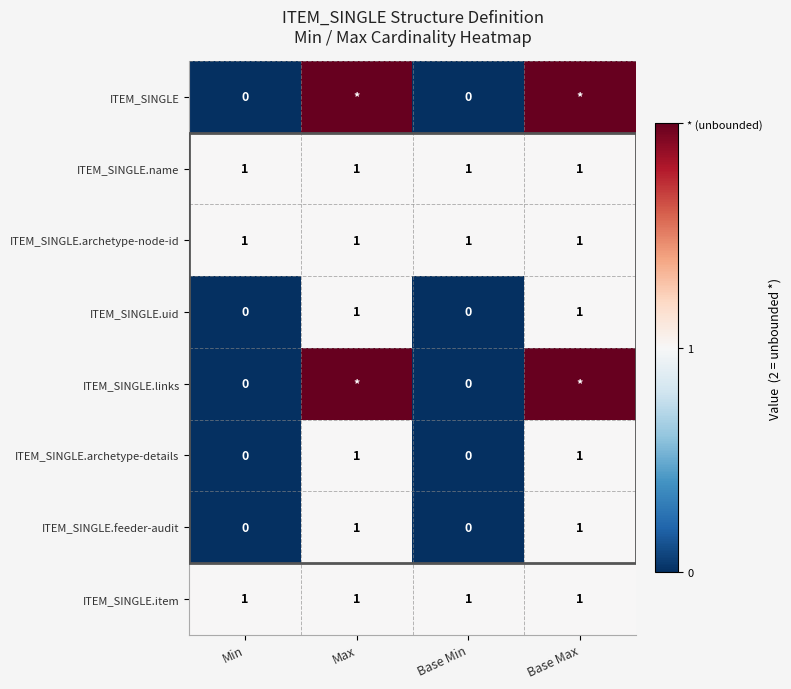

Is it true that ITEM_SINGLE.archetype-node-id equals 2 at Min?

False